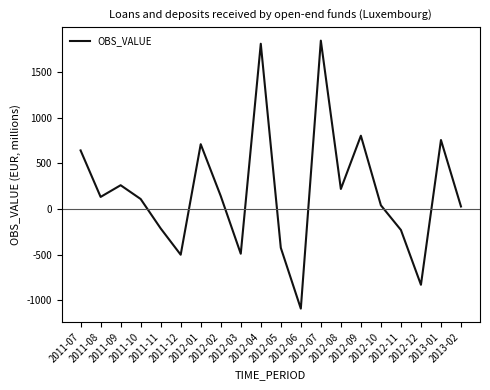

What is the difference between the maximum and minimum values?

2934